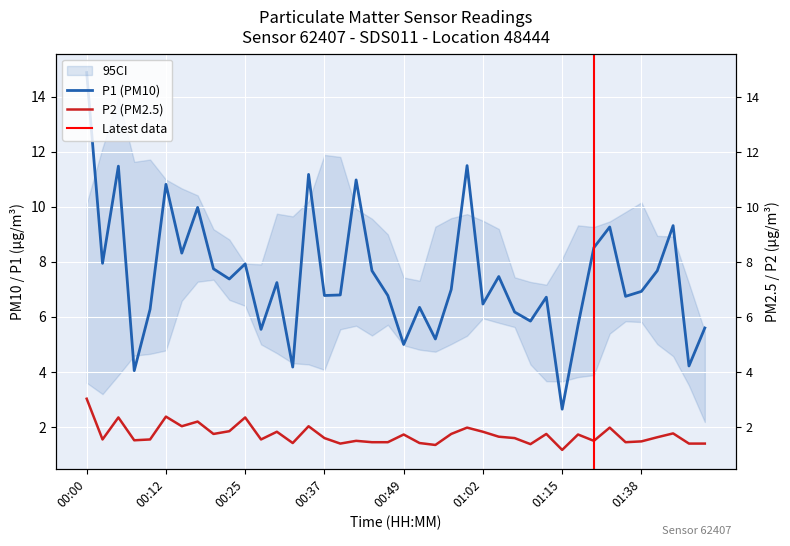

True or false: P1 and P2 intersect in this chart.

False